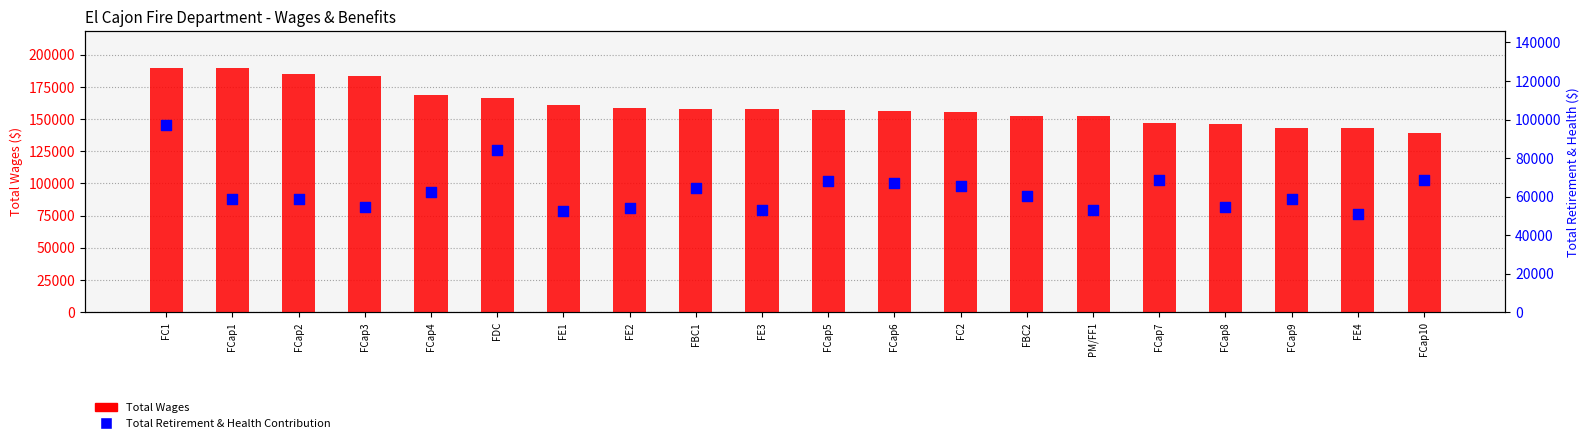

At which category is the sum across all series the highest?

FC1